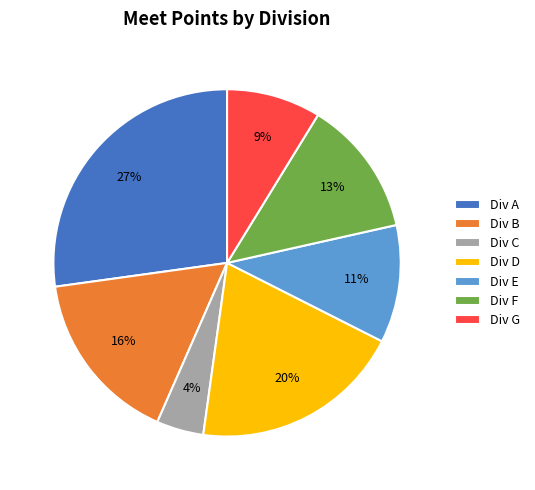

To the nearest percent, what portion does Div C represent?

4%